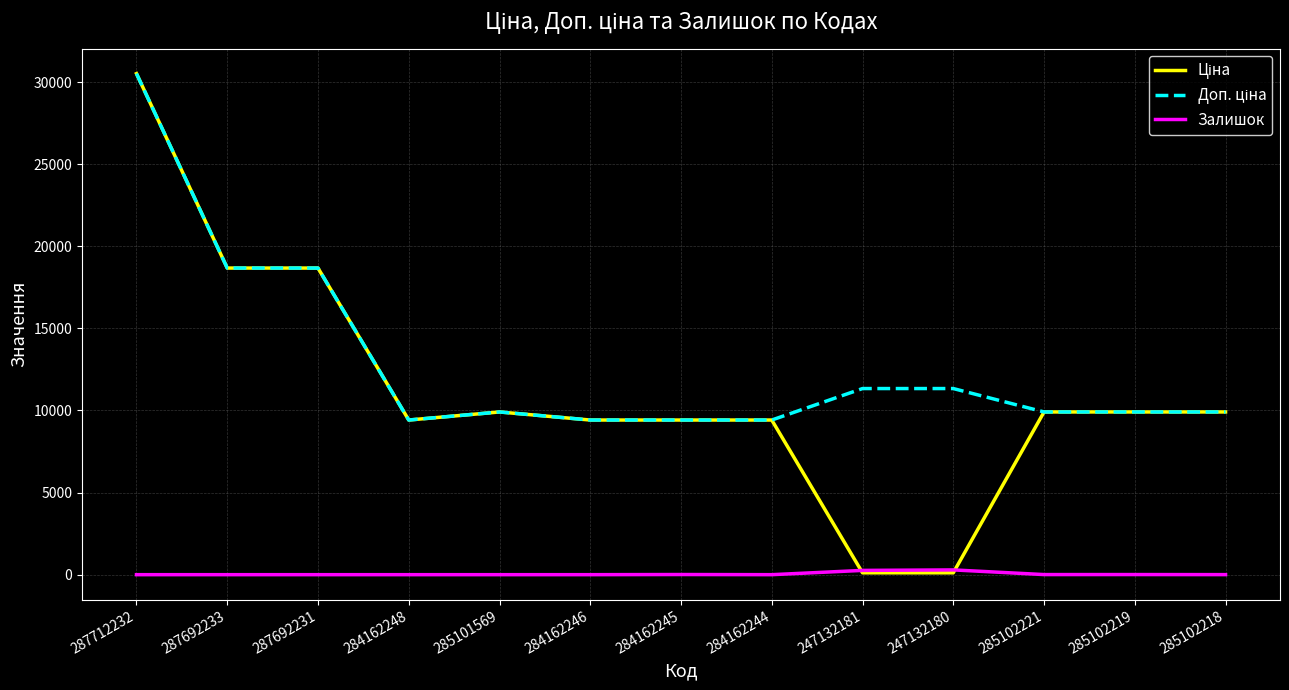

At which category is the sum across all series the highest?

287712232